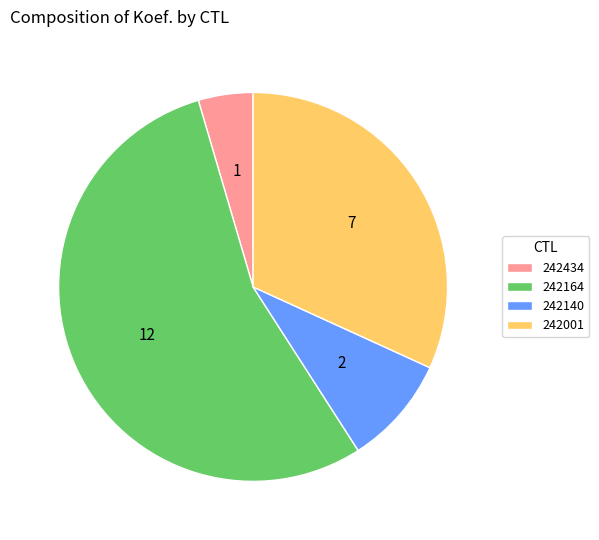

Rank the categories by value from lowest to highest.

242434, 242140, 242001, 242164